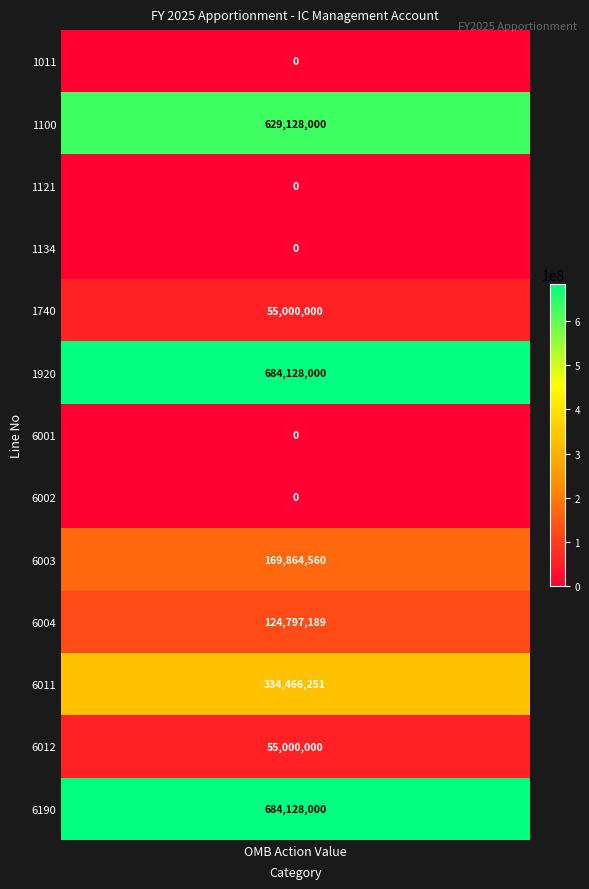

Where does the data first go above 55000000?

1100